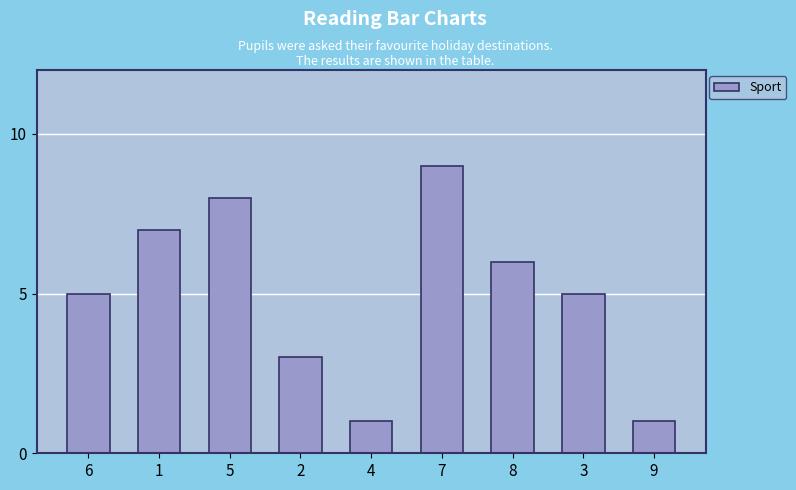

Which category has the highest value across all series?

7